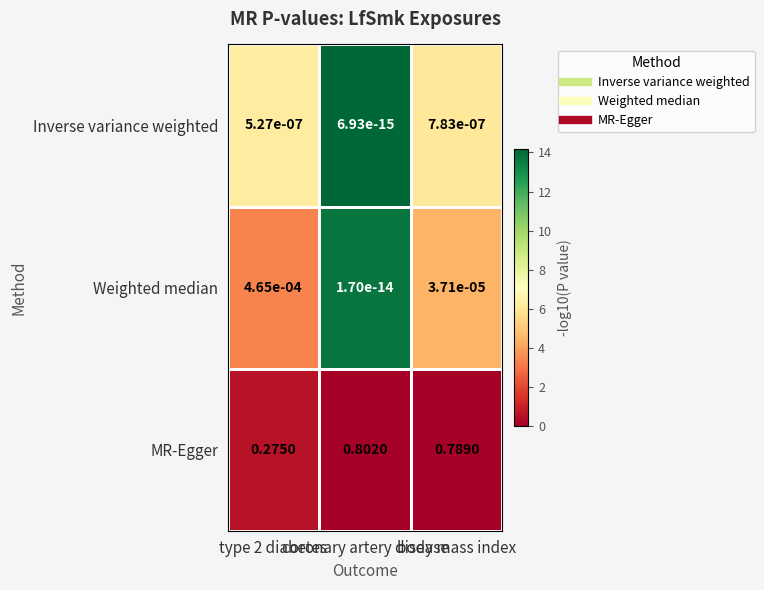

Which series has the largest total across all categories?

MR-Egger